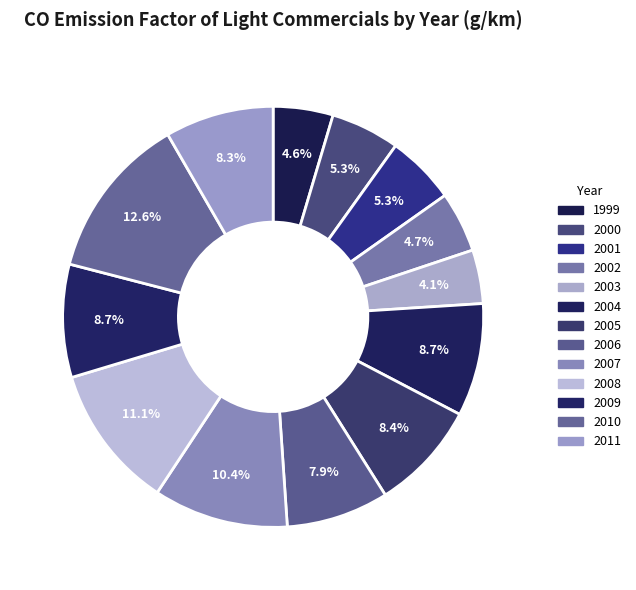

Combined, do 2000 and 2001 account for over 50%?

No